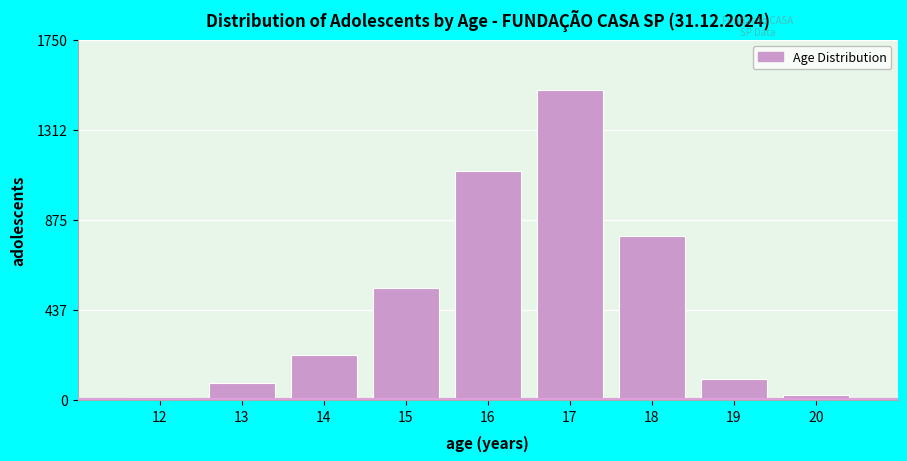

Reading left to right, what are all the values shown in this chart?

11	82	216	544	1115	1509	796	104	23